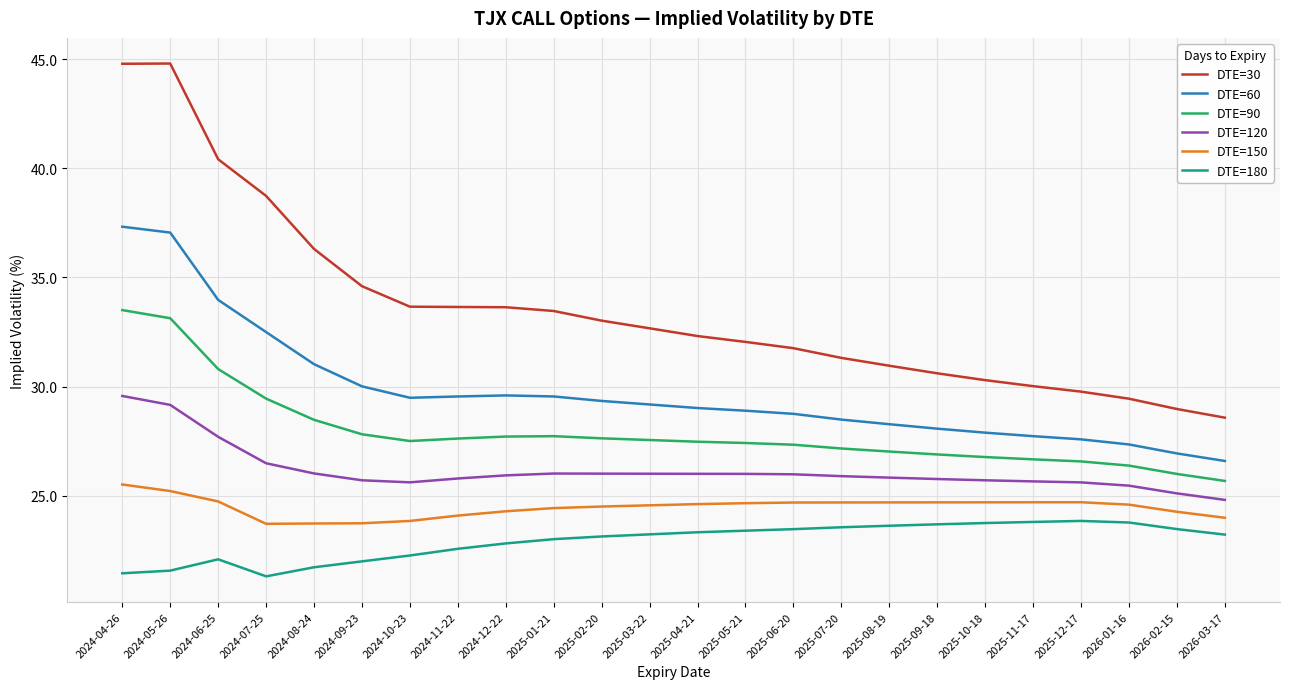

What is the difference between the DTE=150 values at 2025-03-22 and 2024-06-25?

0.2